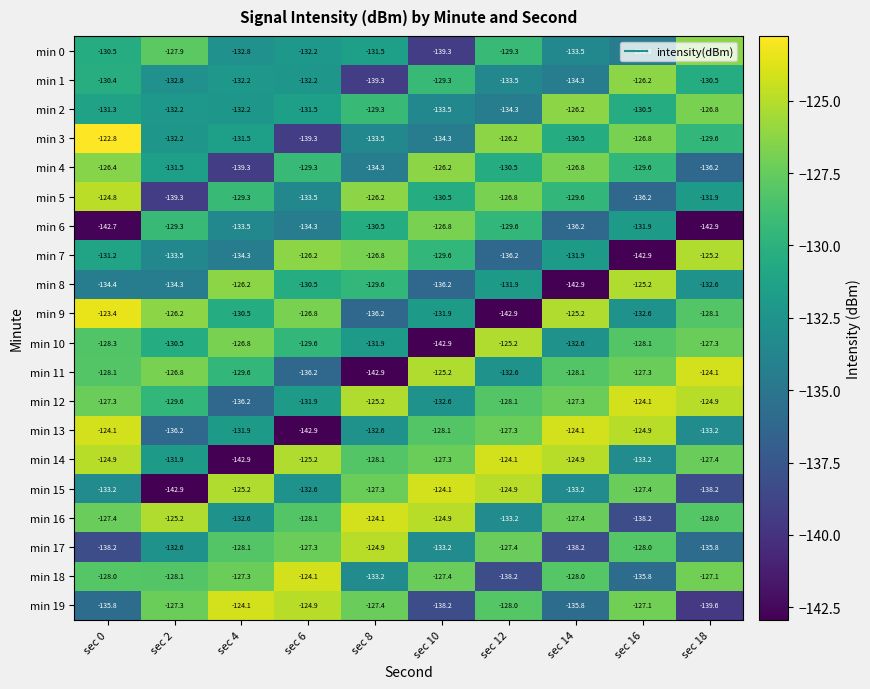

What is the difference between the min 7 values at sec 2 and sec 0?

2.3